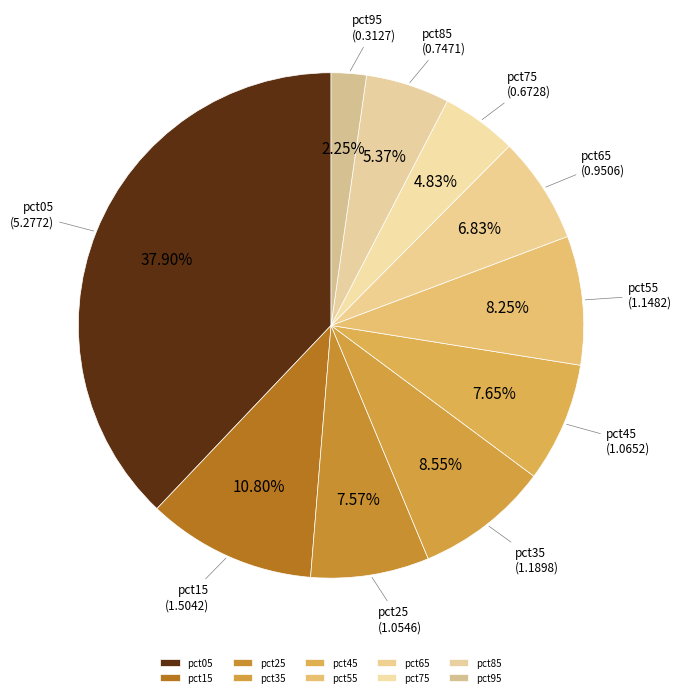

Is it true that pct75 is 5% of the pie?

True